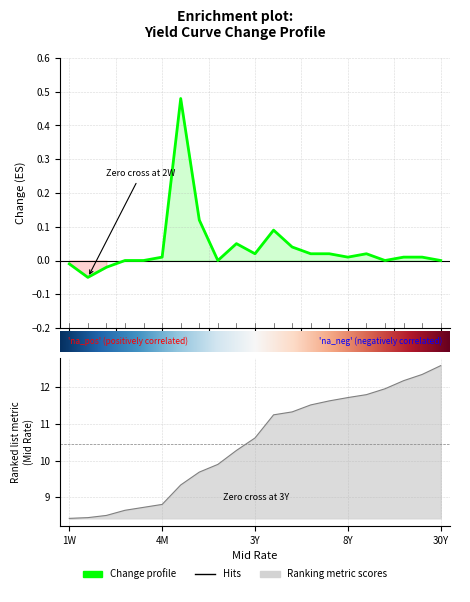

How many values are below 0?

3